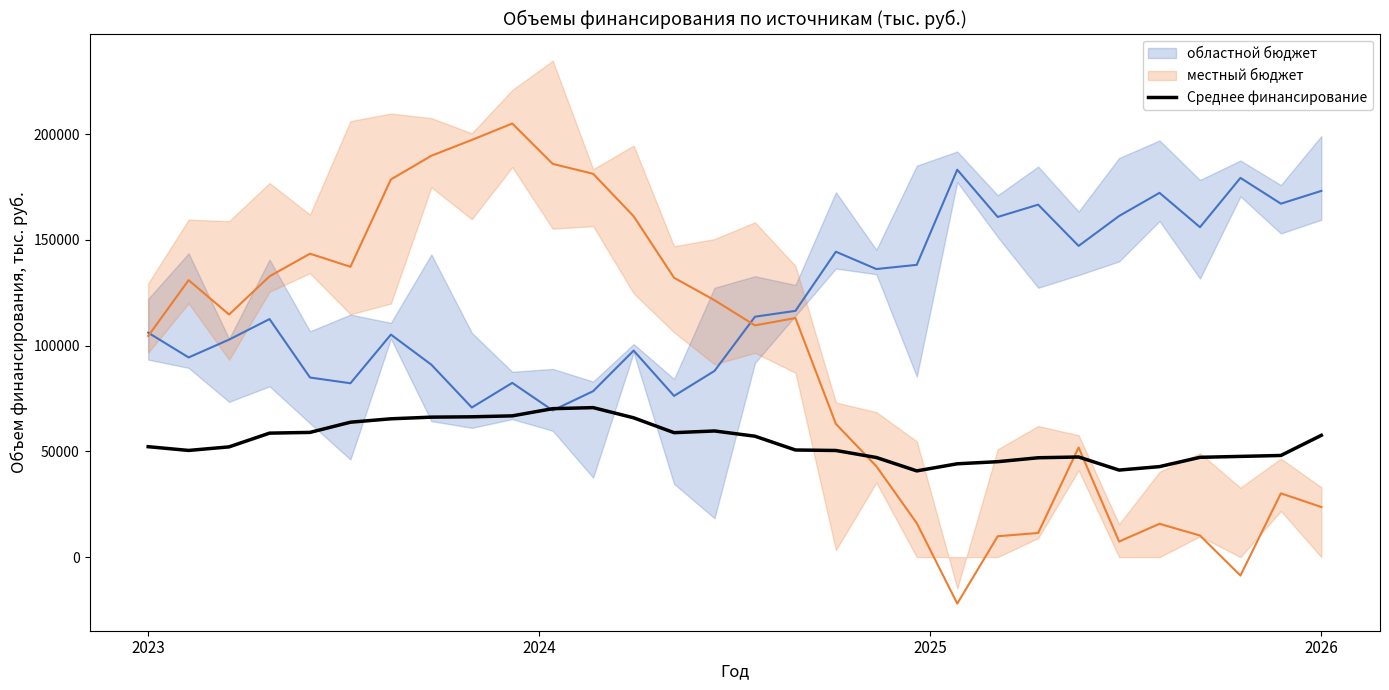

How many data points does each series have?

30